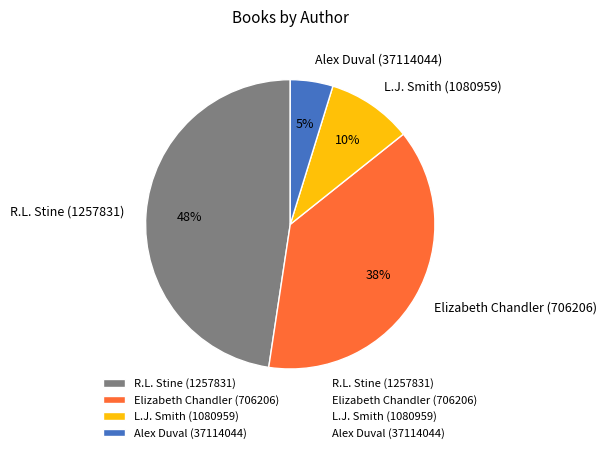

To the nearest percent, what portion does Alex Duval (37114044) represent?

5%